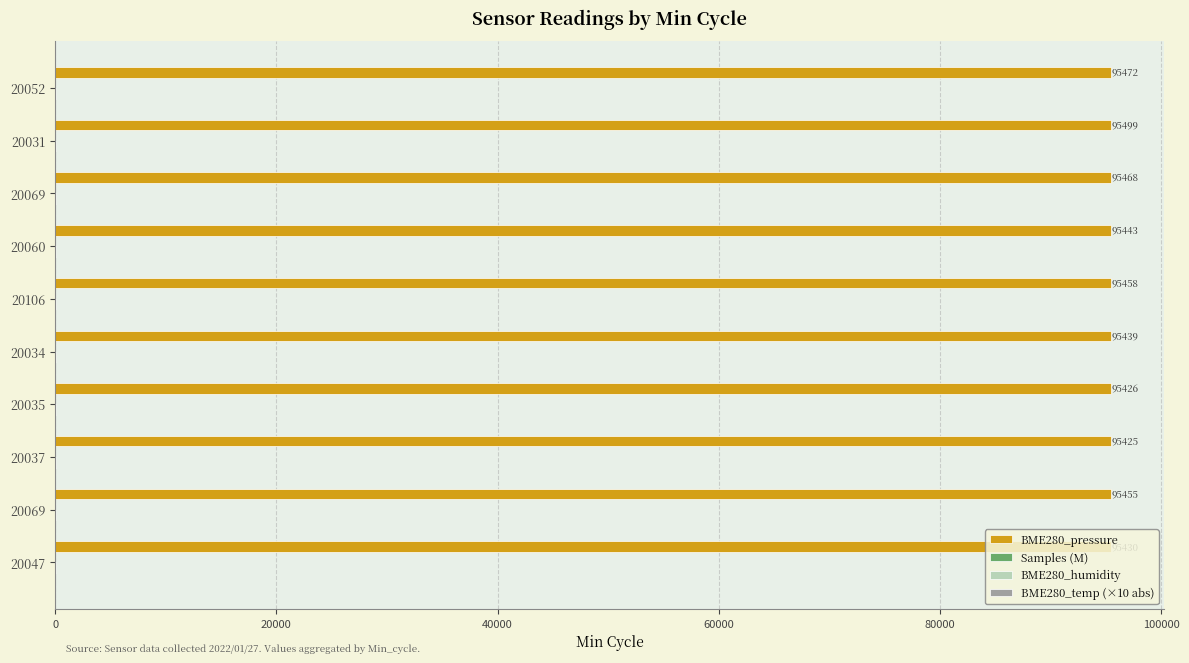

How many distinct data groups are displayed?

4